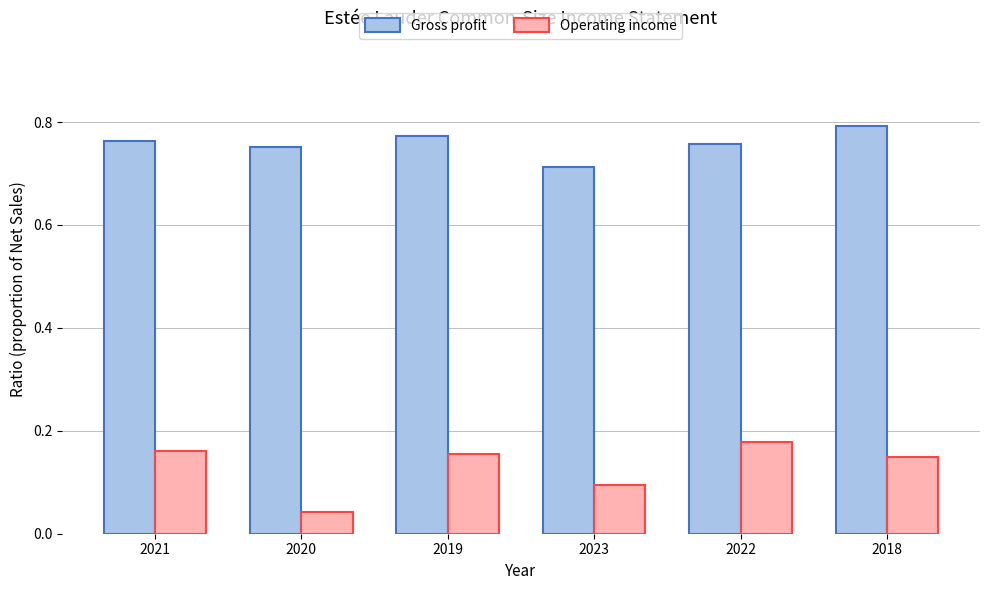

Which series has the widest spread of values?

Operating income